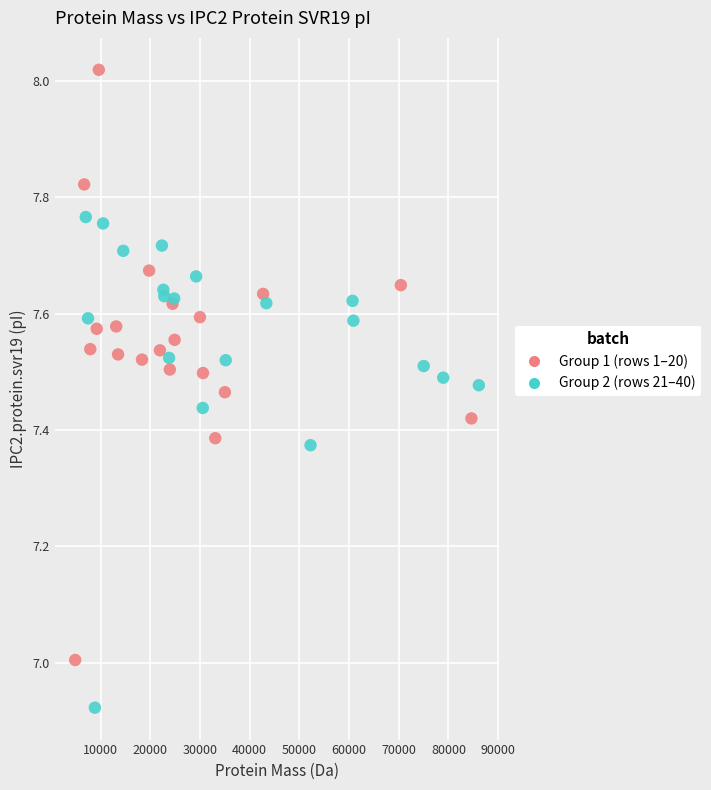

Which series reaches the maximum Y coordinate?

Group 1 (rows 1–20)